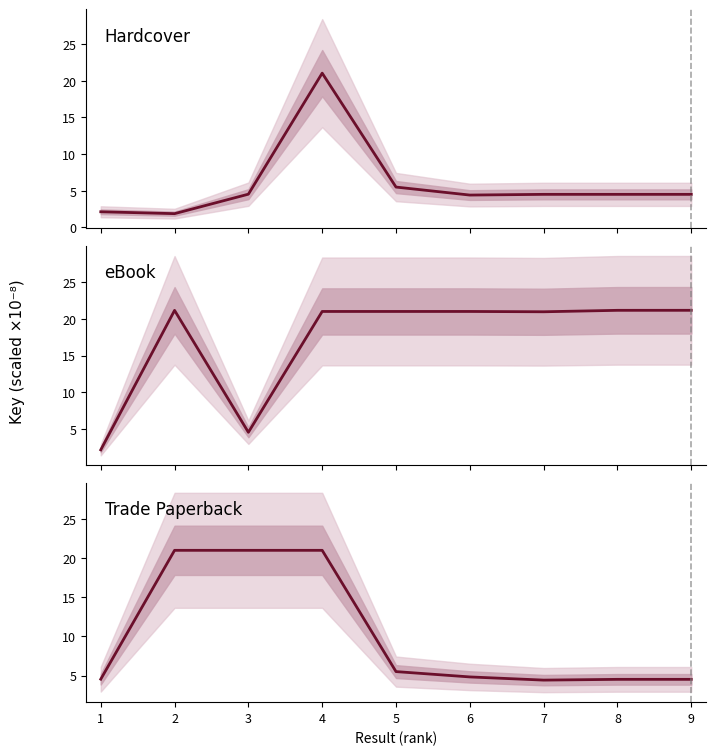

How many interior local peaks does the Trade Paperback series have?

3